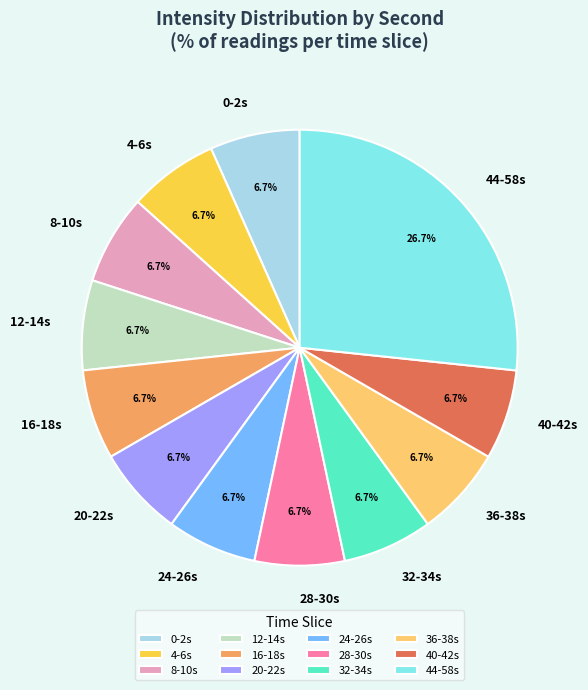

Is the sum of 24-26s and 16-18s greater than half?

No